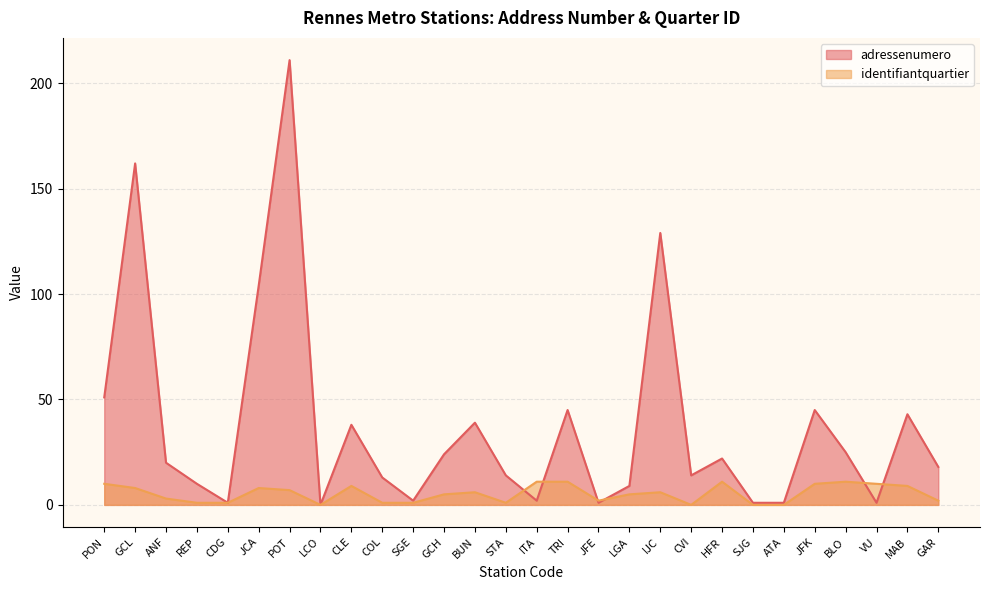

What is the total value across all series at ITA?

13